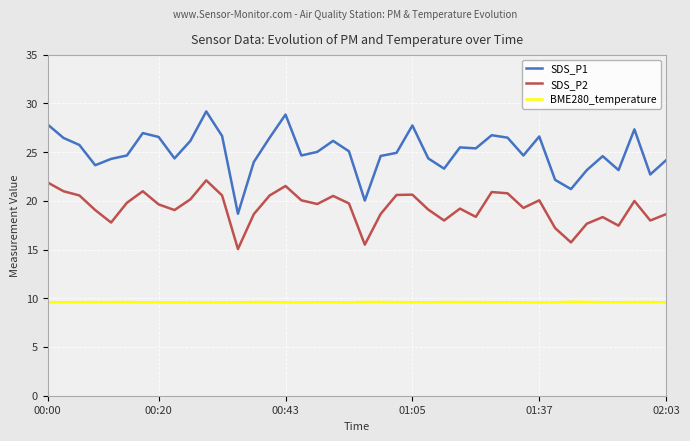

How many categories are shown in the chart?

40